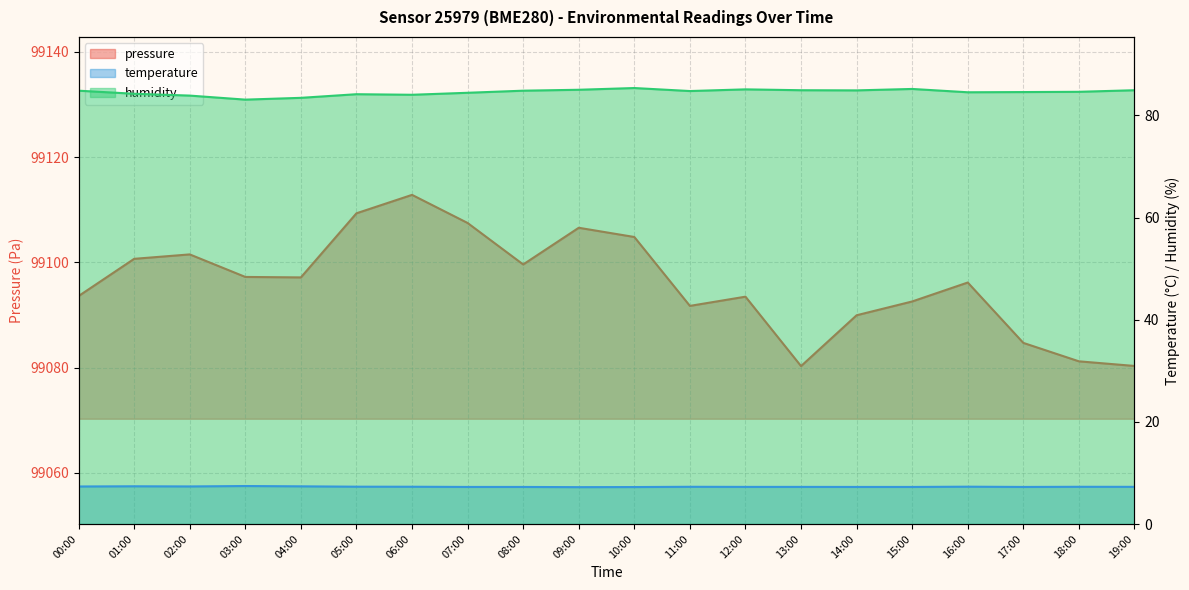

Reading left to right, extract all data points from this chart.

pressure: 00:00=99093.6	01:00=99100.7	02:00=99101.5	03:00=99097.2	04:00=99097.1	05:00=99109.3	06:00=99112.8	07:00=99107.5	08:00=99099.6	09:00=99106.6	10:00=99104.8	11:00=99091.7	12:00=99093.5	13:00=99080.3	14:00=99089.9	15:00=99092.6	16:00=99096.2	17:00=99084.7	18:00=99081.2	19:00=99080.3
temperature: 00:00=7.3	01:00=7.4	02:00=7.4	03:00=7.4	04:00=7.4	05:00=7.3	06:00=7.3	07:00=7.3	08:00=7.3	09:00=7.2	10:00=7.2	11:00=7.3	12:00=7.3	13:00=7.3	14:00=7.3	15:00=7.3	16:00=7.3	17:00=7.3	18:00=7.3	19:00=7.3
humidity: 00:00=84.8	01:00=84.2	02:00=83.9	03:00=83.1	04:00=83.4	05:00=84.2	06:00=84.0	07:00=84.4	08:00=84.8	09:00=85.0	10:00=85.4	11:00=84.8	12:00=85.1	13:00=84.9	14:00=84.9	15:00=85.2	16:00=84.5	17:00=84.6	18:00=84.6	19:00=84.9